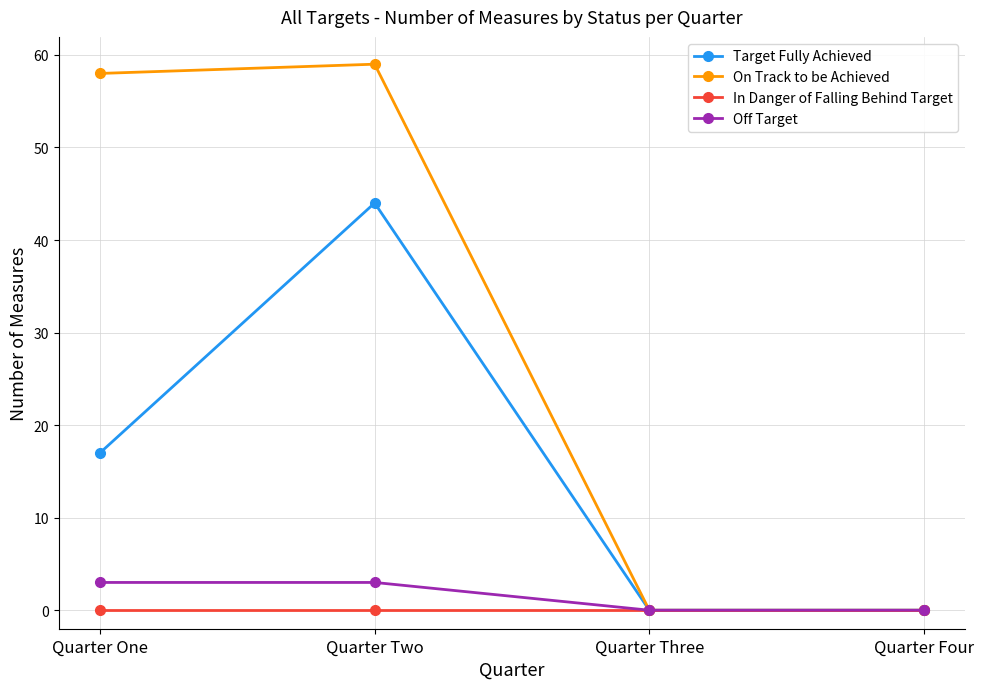

Does the chart have visible grid lines?

Yes